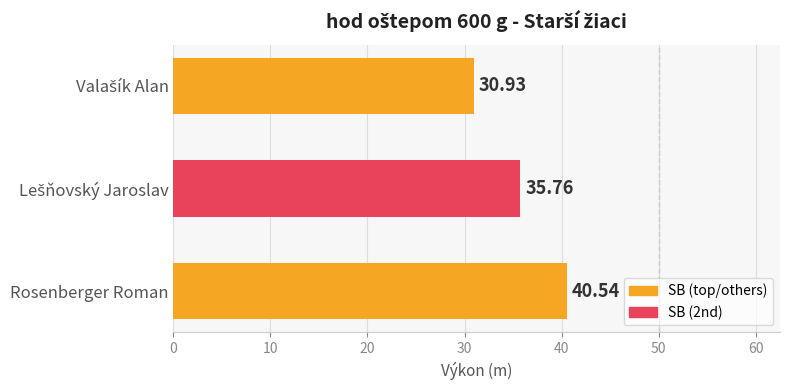

What is the average value?

35.7